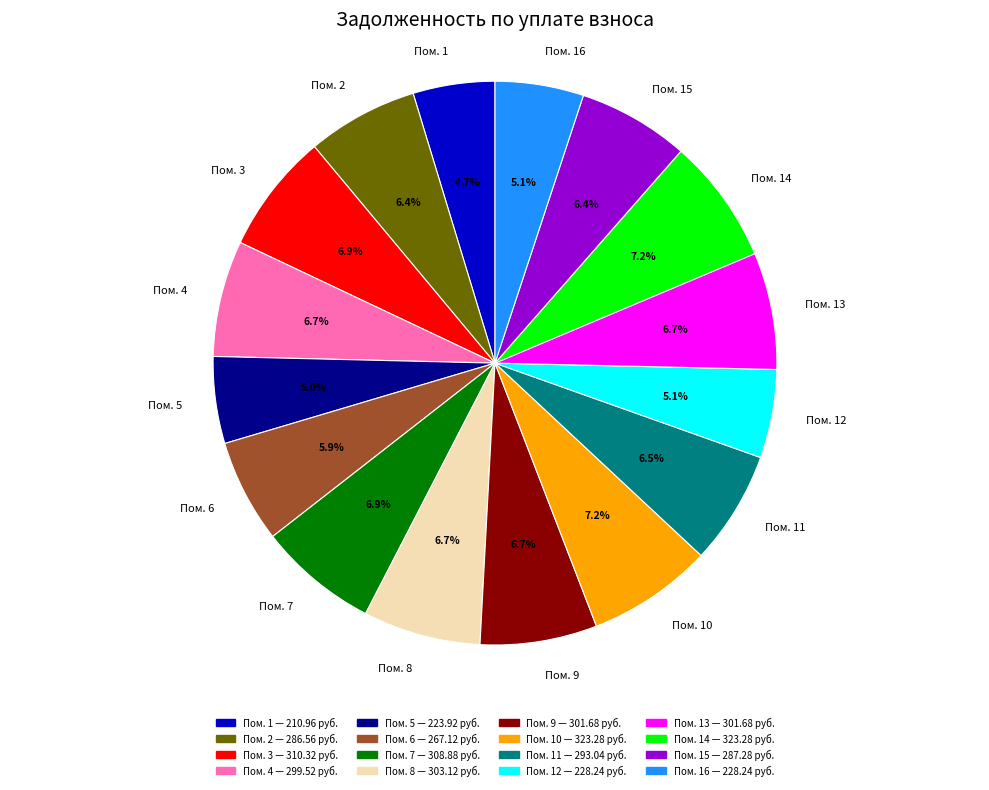

Is there any slice that represents more than half of the pie?

No